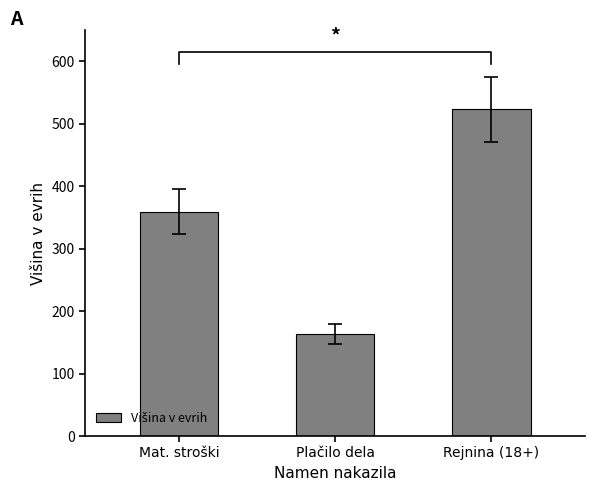

Is it true that the value at Mat. stroški is 152.4?

False